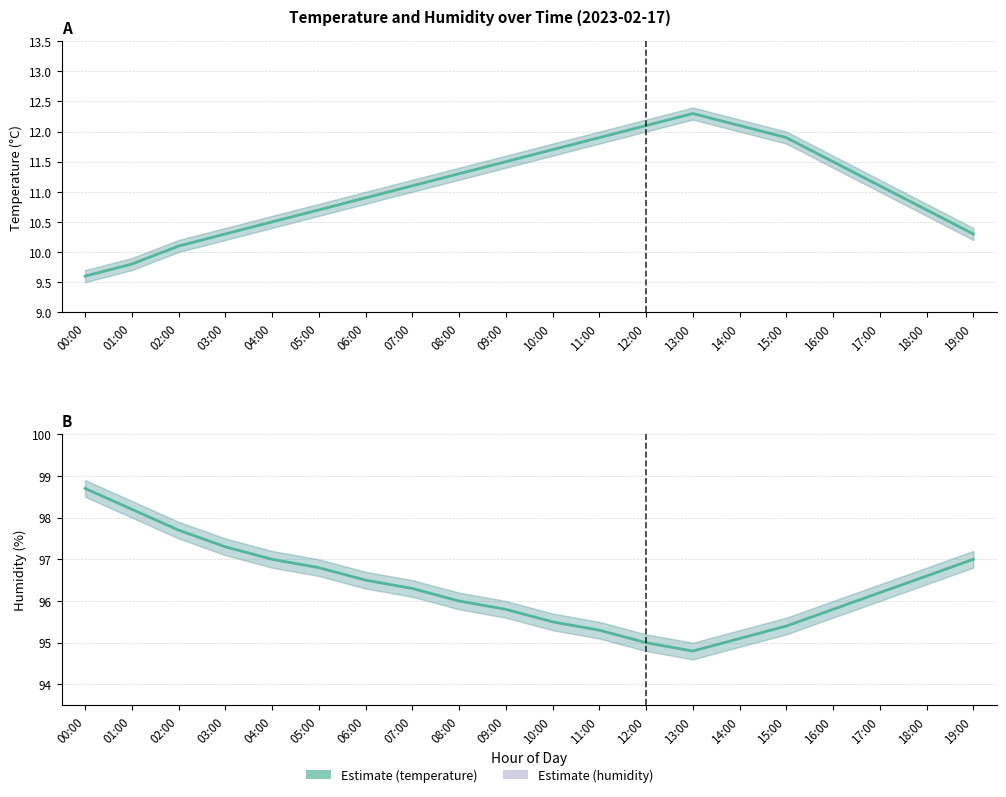

True or false: humidity and temperature cross at least once.

False